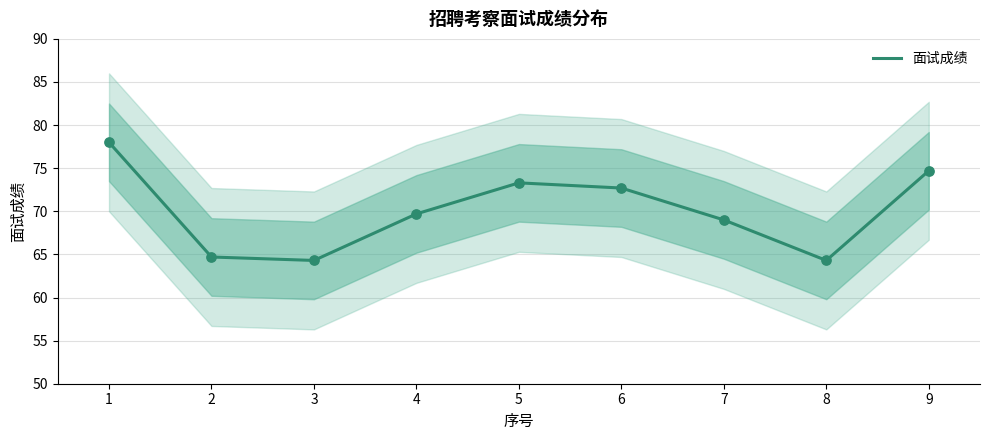

What is the change in value from 2 to 9?

+10.0